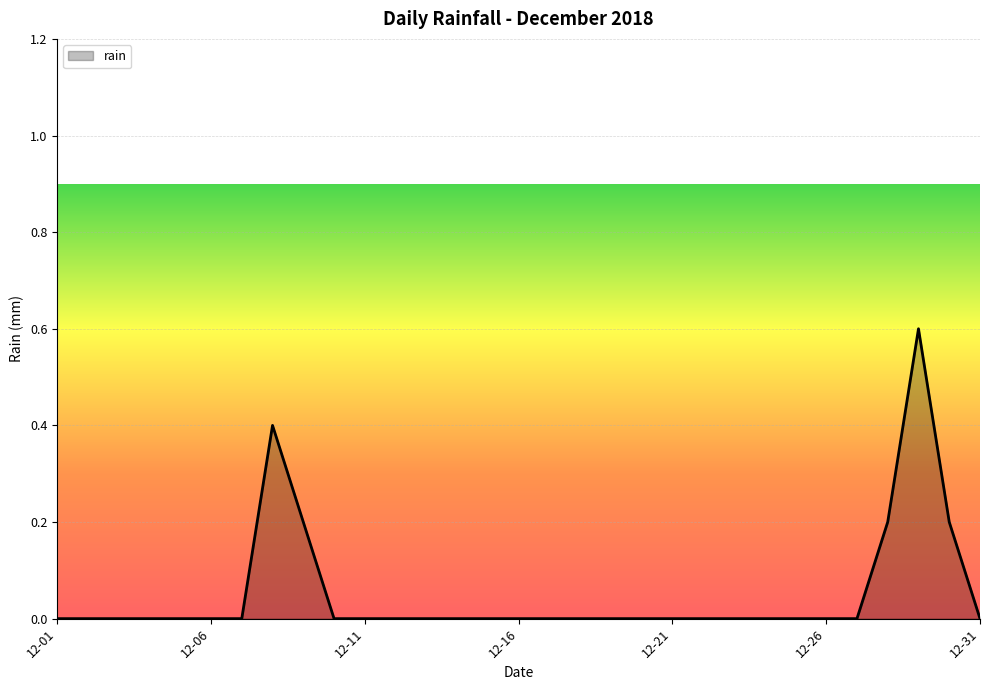

What is the greatest value displayed?

0.6